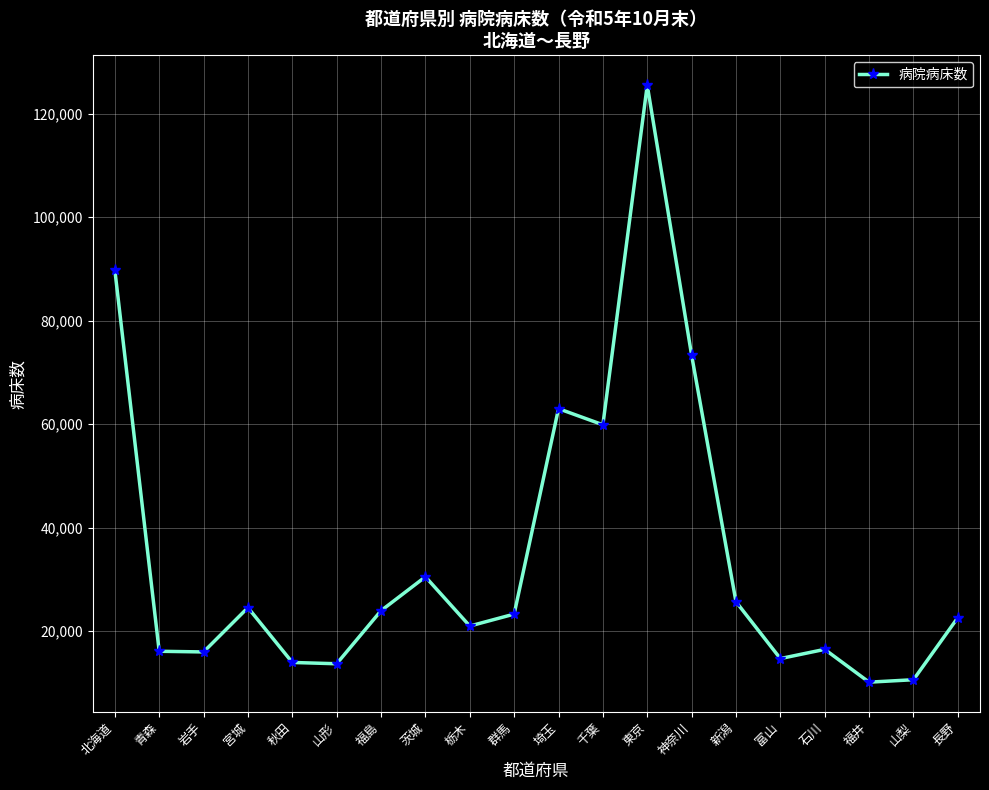

Count the number of data series in this chart.

1